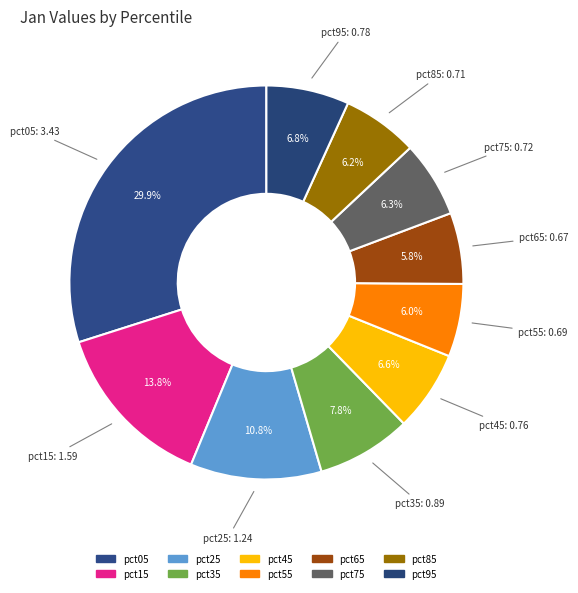

How many segments does this pie chart have?

10